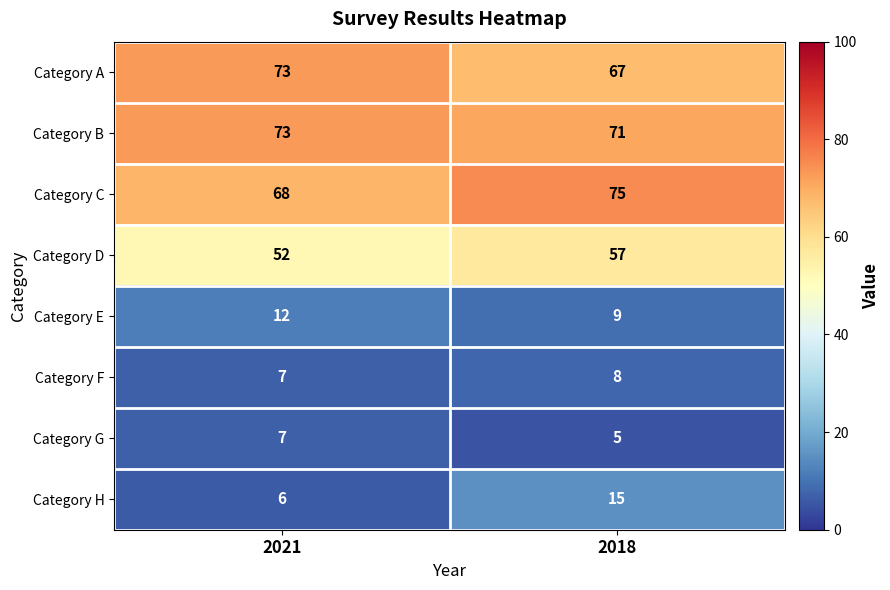

Reading left to right, what are all the values shown in this chart?

Category A: 2021=73	2018=67
Category B: 2021=73	2018=71
Category C: 2021=68	2018=75
Category D: 2021=52	2018=57
Category E: 2021=12	2018=9
Category F: 2021=7	2018=8
Category G: 2021=7	2018=5
Category H: 2021=6	2018=15